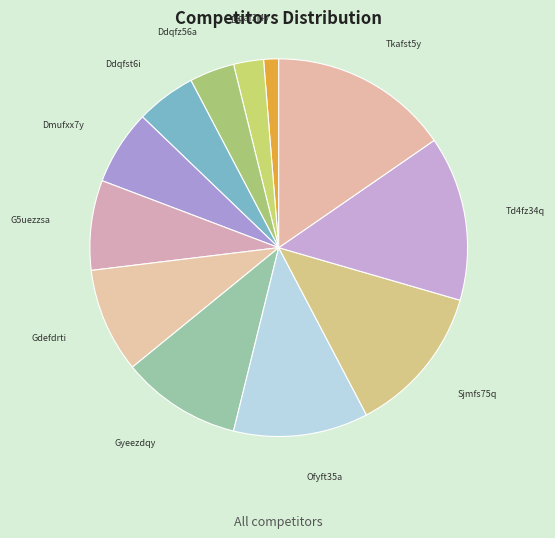

Which category has the smallest portion of the pie?

Bdaf3j4y Aaqf354a